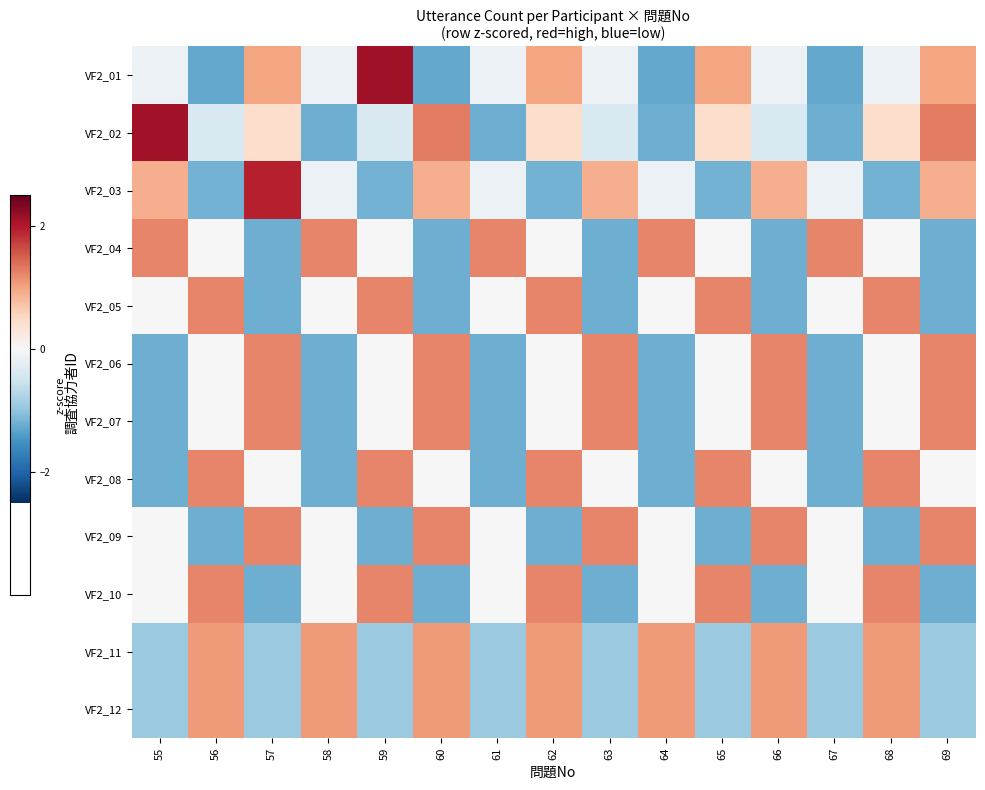

At which category is the sum across all series the highest?

62